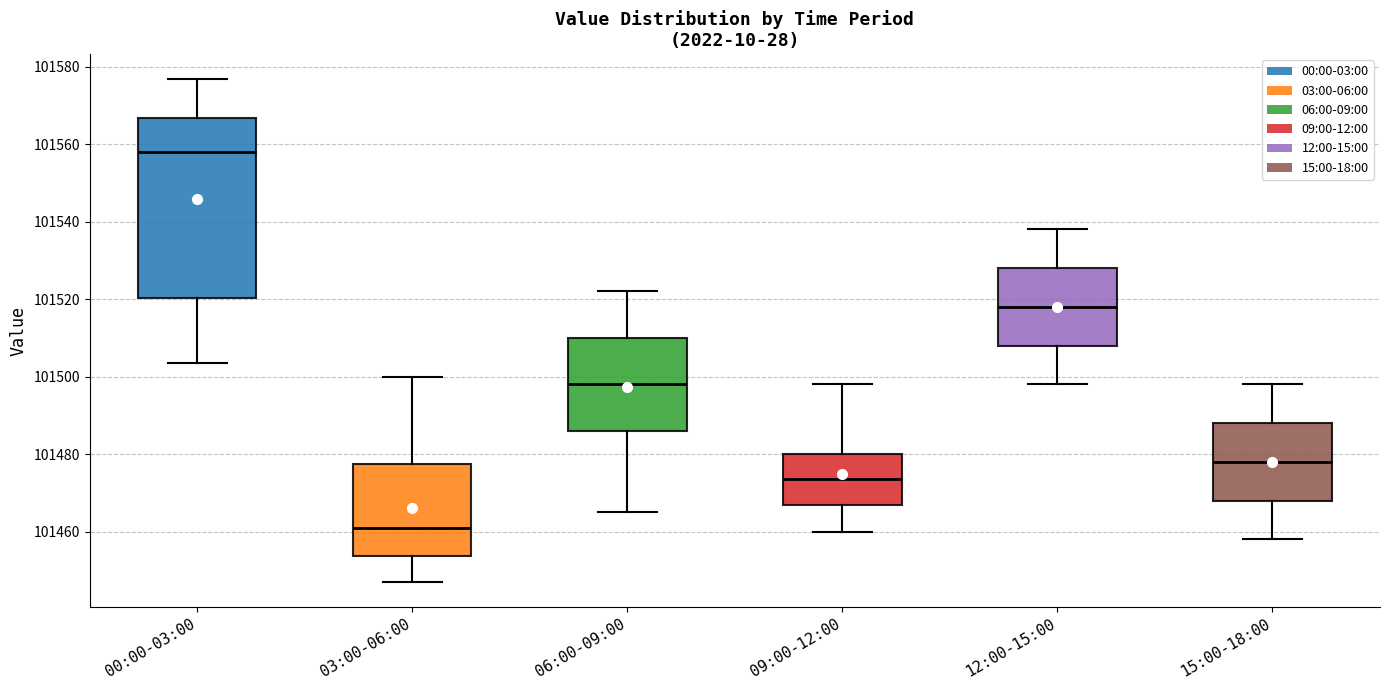

Reading left to right, transcribe this box plot: for each box, give where its median line is, the range the box spans, and where its two whiskers end, as read against the y-axis. The values are not printed on the chart, so give them approximately, as read against the axis.

00:00-03:00: median 101558, box 101520 to 101566, whiskers 101504 to 101576
03:00-06:00: median 101462, box 101454 to 101478, whiskers 101448 to 101500
06:00-09:00: median 101498, box 101486 to 101510, whiskers 101466 to 101522
09:00-12:00: median 101474, box 101466 to 101480, whiskers 101460 to 101498
12:00-15:00: median 101518, box 101508 to 101528, whiskers 101498 to 101538
15:00-18:00: median 101478, box 101468 to 101488, whiskers 101458 to 101498